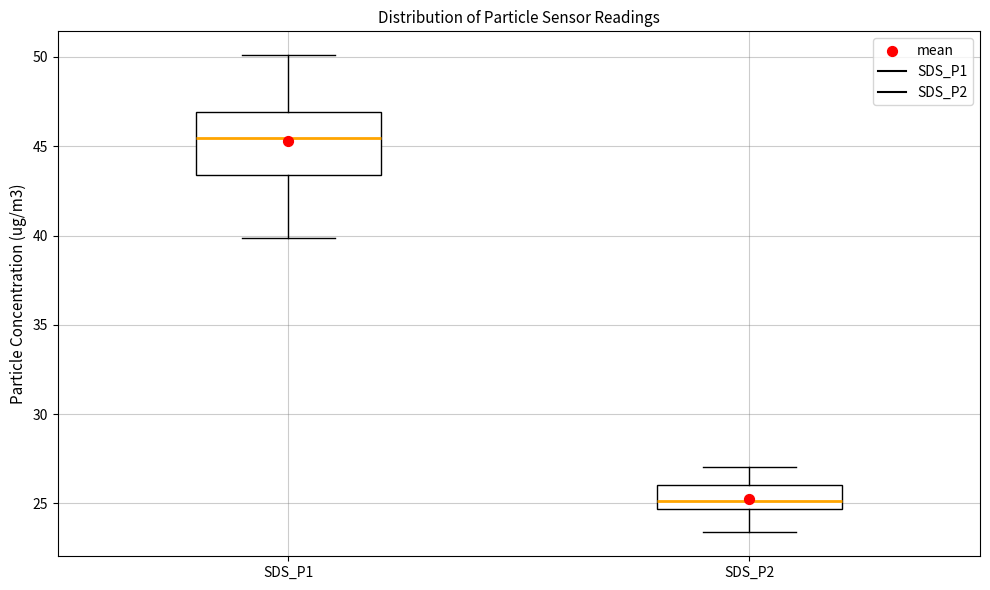

Where does the lower whisker of the box for SDS_P2 end on the y-axis? The values are not printed on the chart, so give them approximately, as read against the axis.

23.5